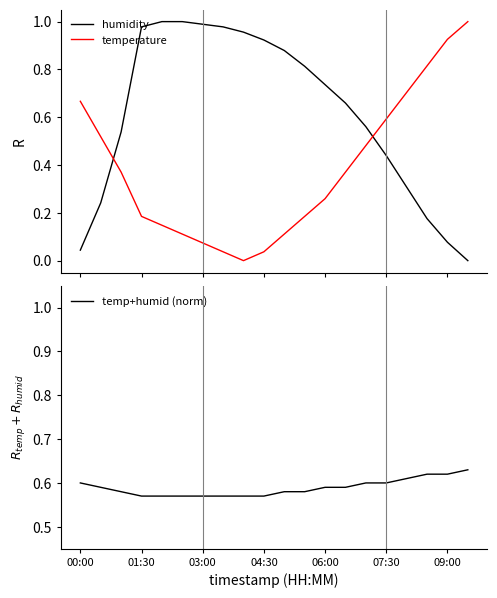

True or false: humidity and temperature cross at least once.

True